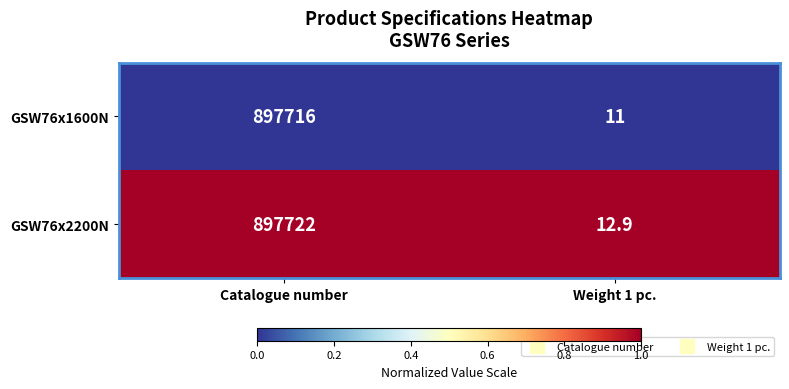

What is the maximum value shown in the chart?

897722.0